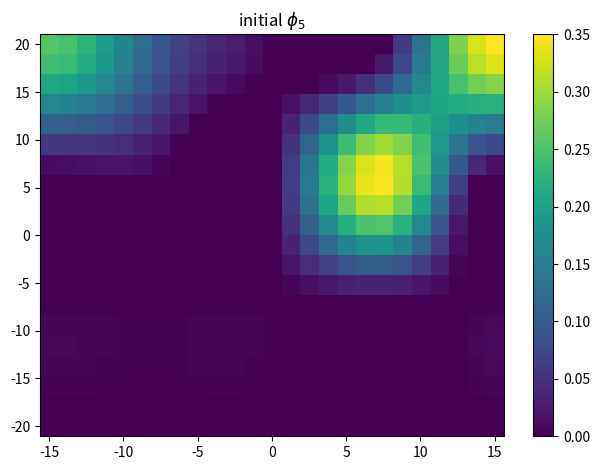

How many categories are shown in the chart?

25